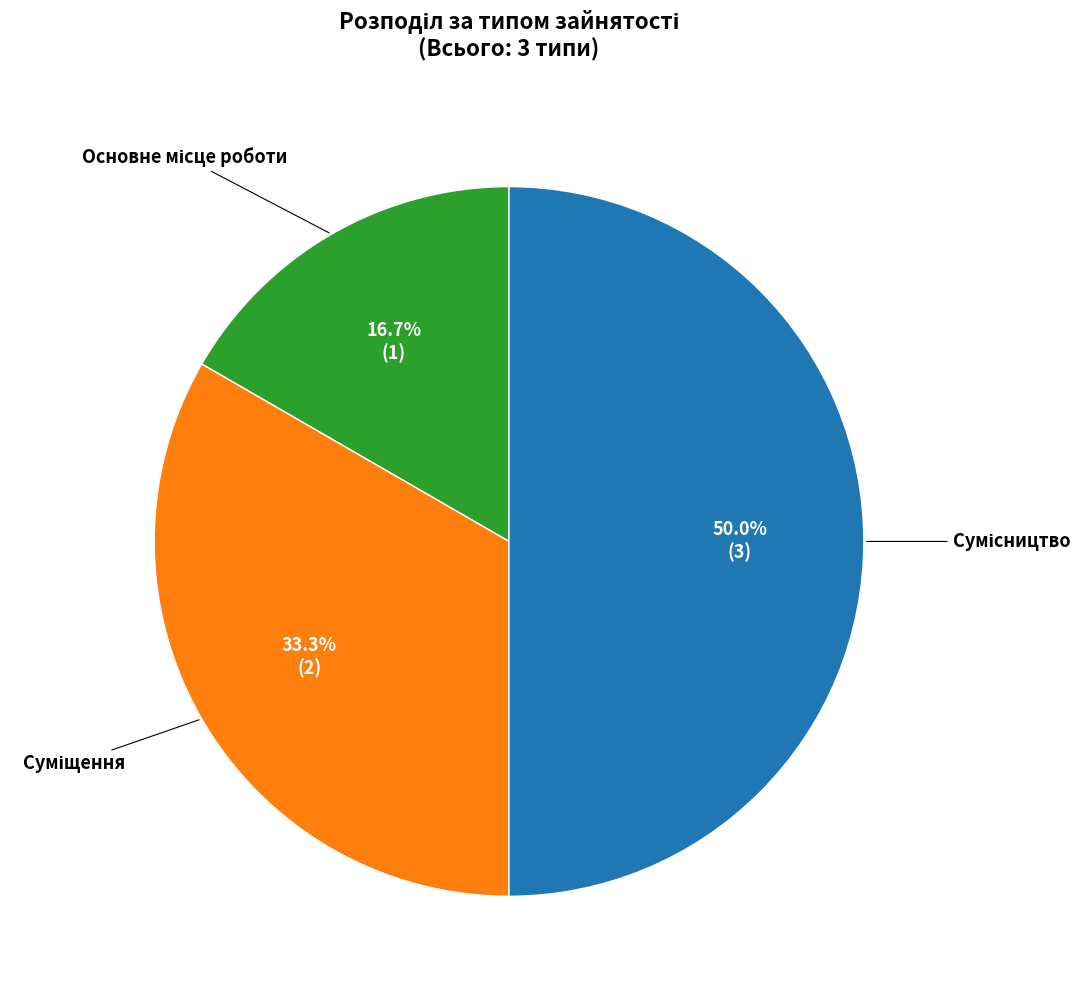

Count the number of slices in the pie.

3